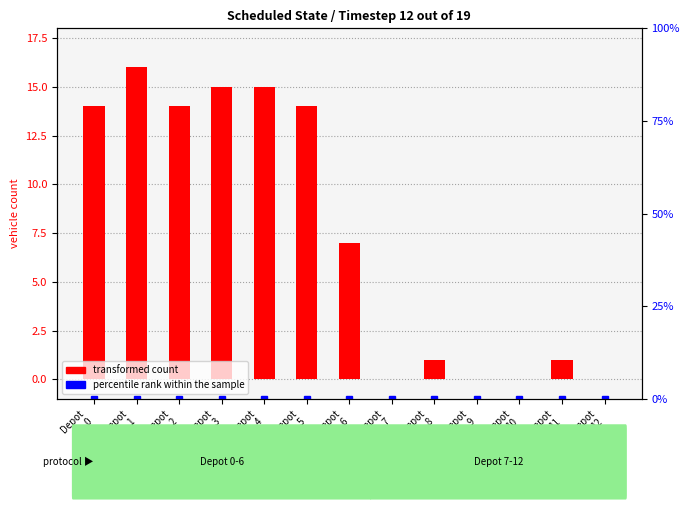

True or false: the data shows 21 at Depot
2.

False